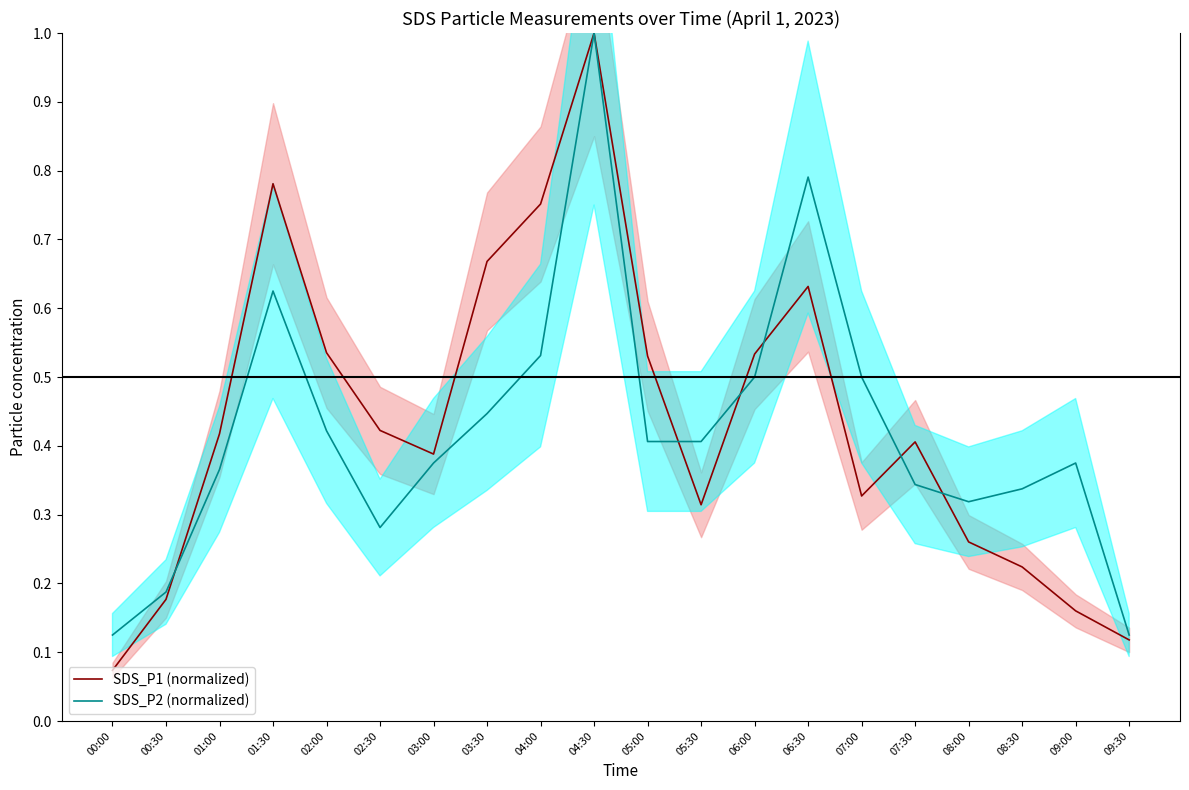

How many lines are shown in the chart?

2